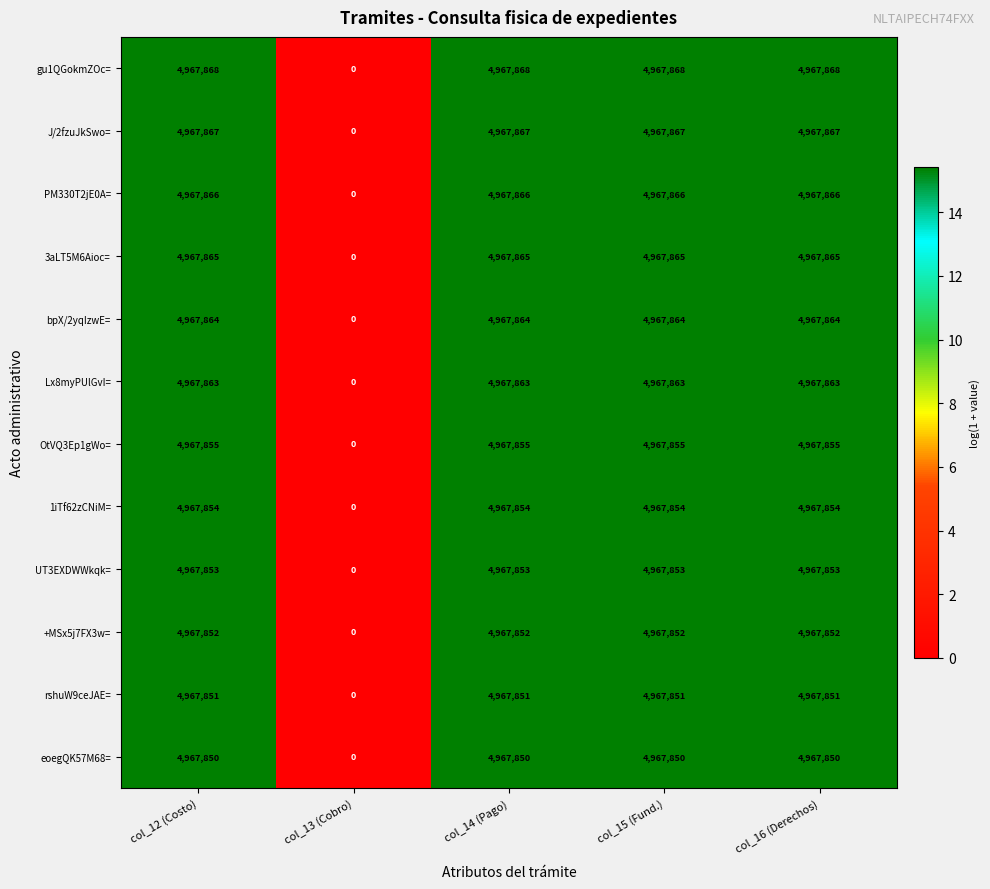

The PM330T2jE0A= series shows 4967866 at col_12 (Costo). True or false?

True